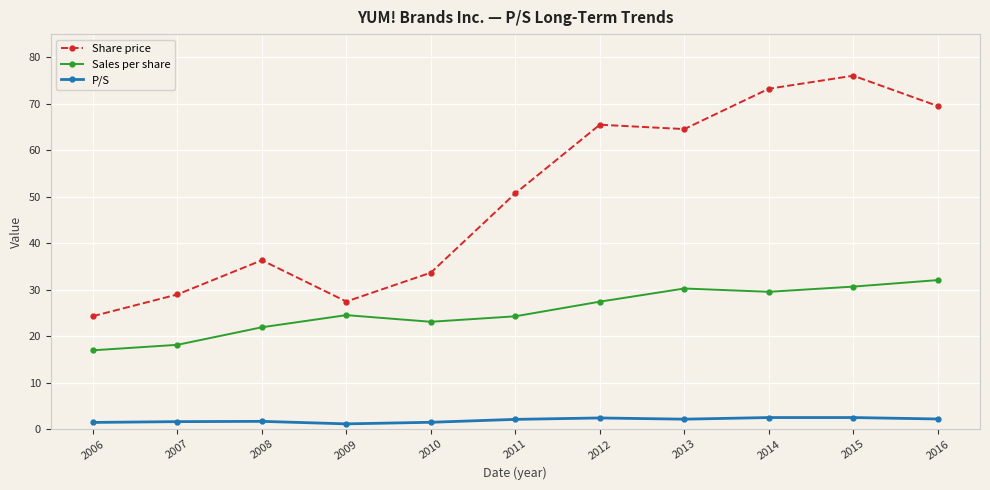

What is the total value across all series at 2013?

96.9